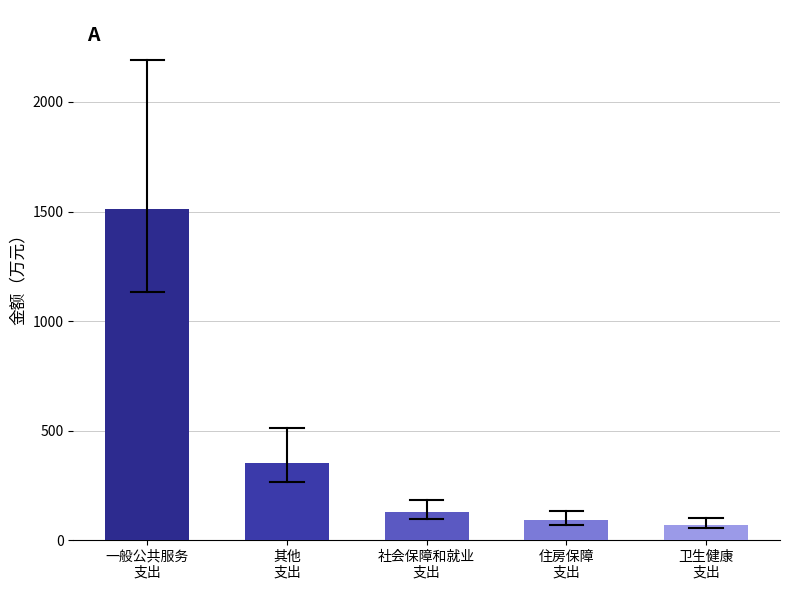

Which has a higher value, 社会保障和就业
支出 or 住房保障
支出?

社会保障和就业
支出